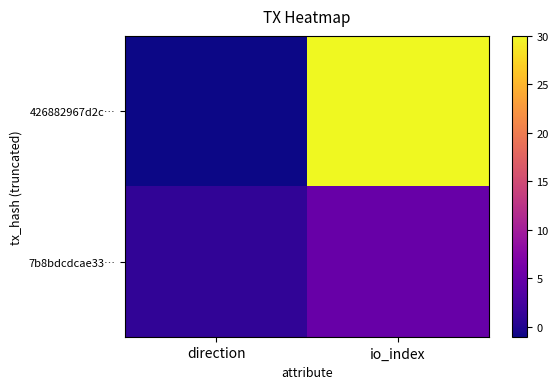

Which category has the lowest value across all series?

direction